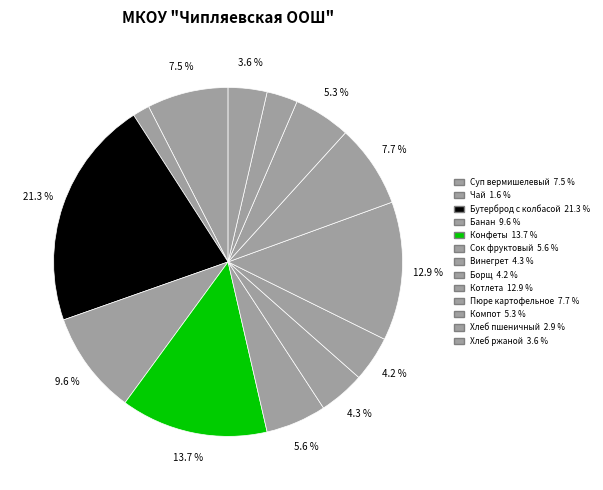

What percentage is the Хлеб ржаной slice, to the nearest percent?

4%